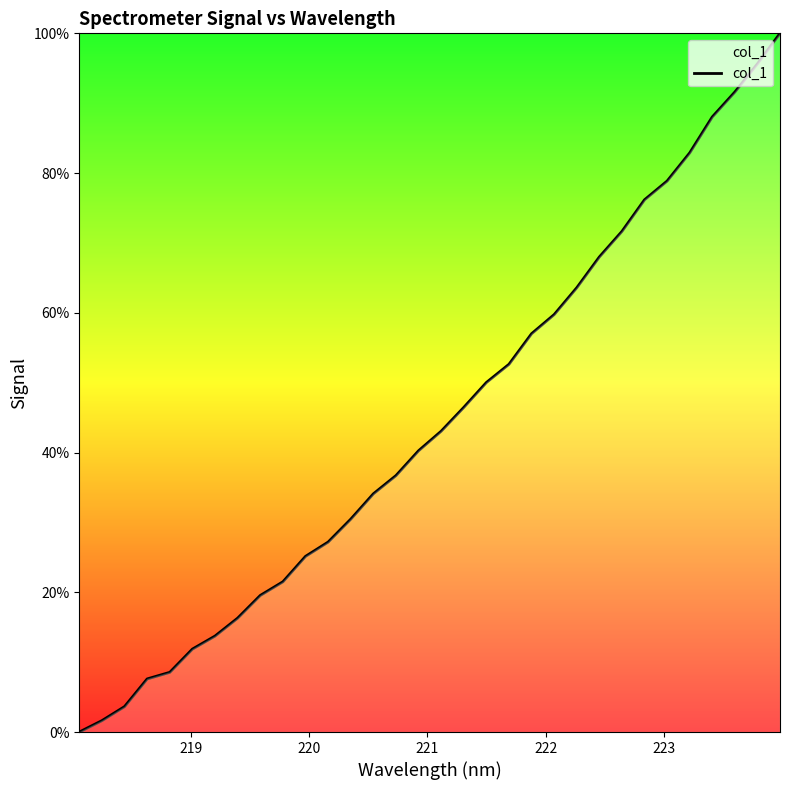

What is the sum of all values?

1423.6